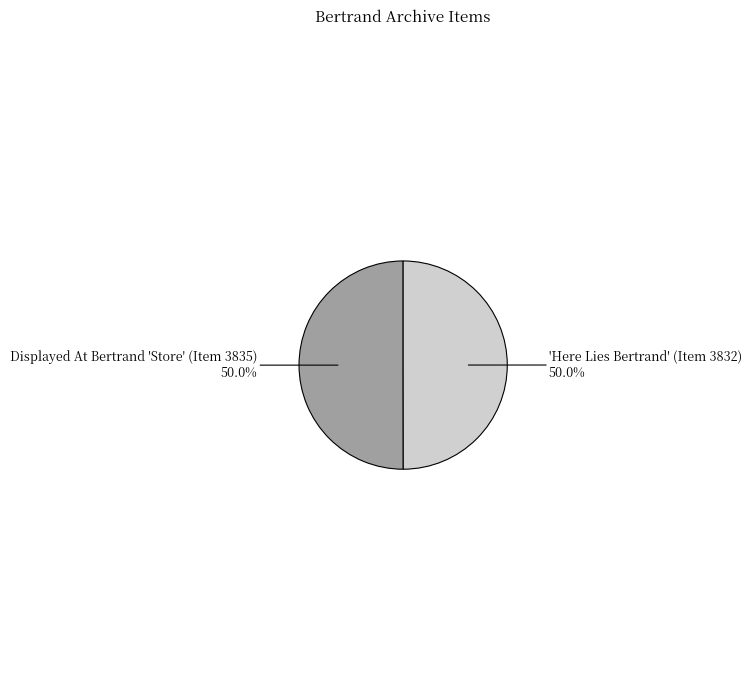

Count the number of slices in the pie.

2